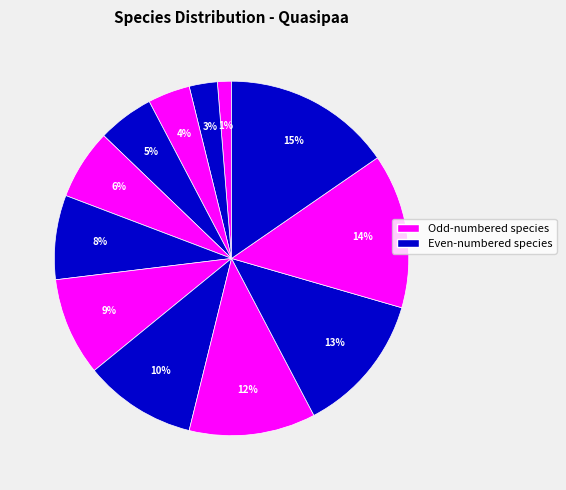

Count the number of slices in the pie.

12